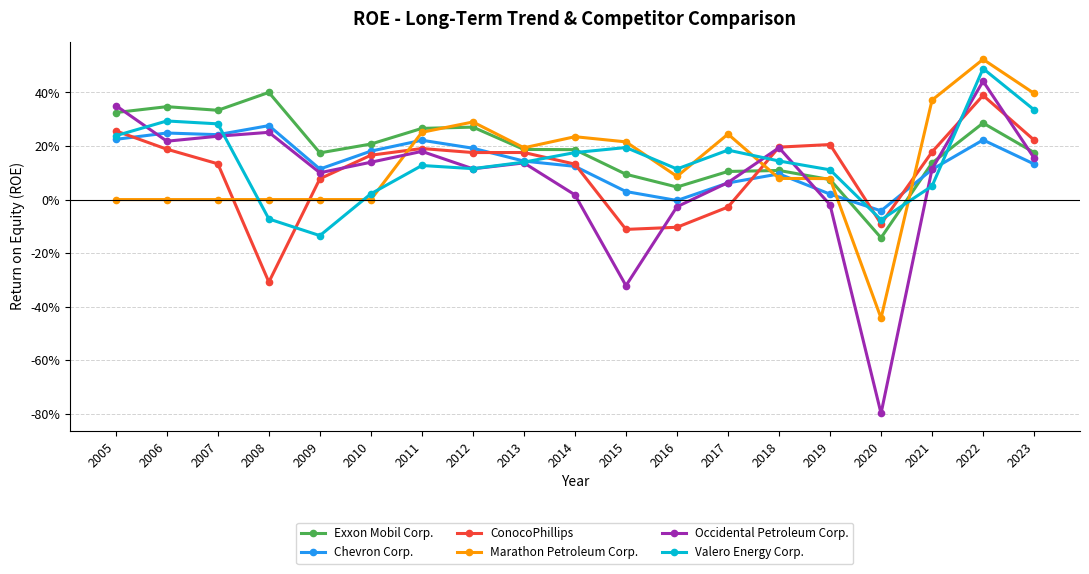

Which series has the largest range (max minus min)?

Occidental Petroleum Corp.